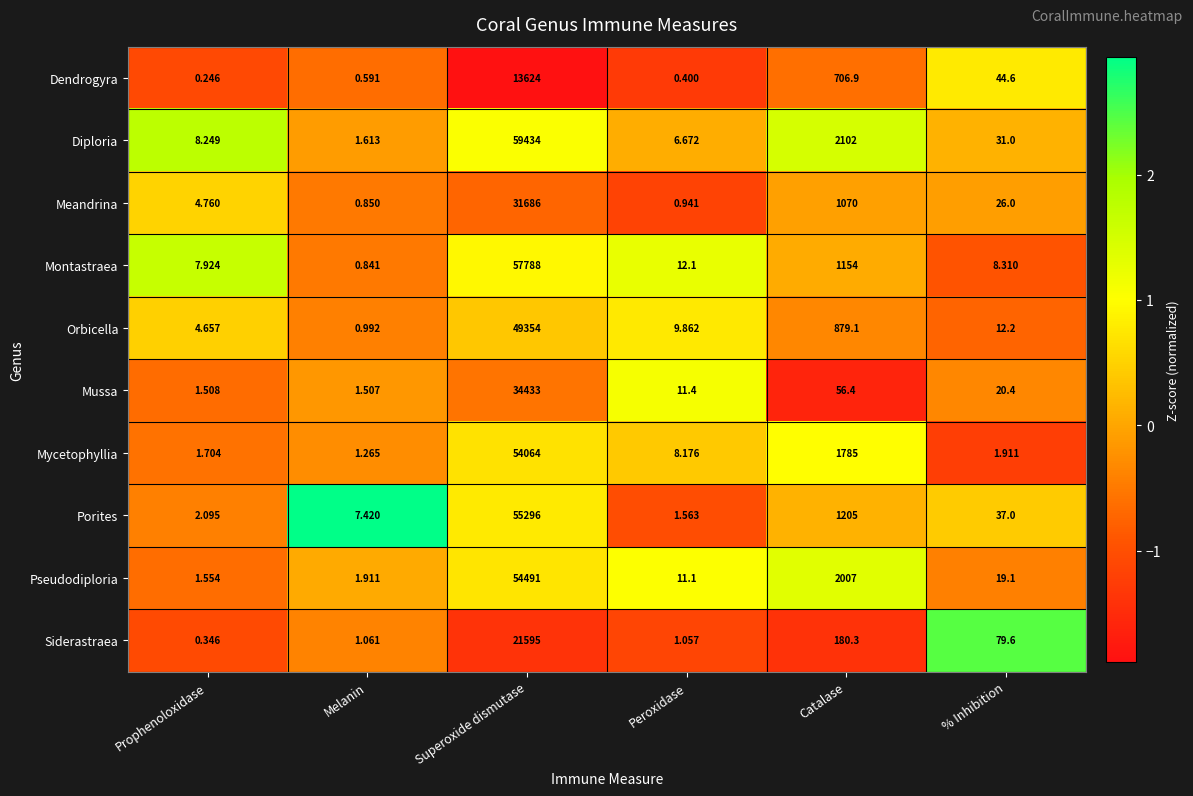

Which series has the largest range (max minus min)?

Diploria